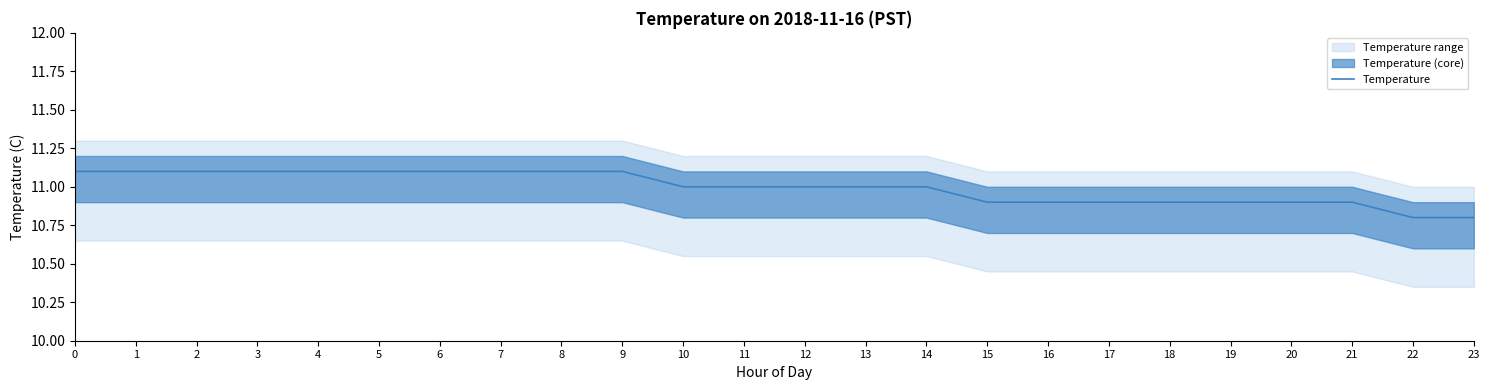

Rank the categories by value from highest to lowest.

0, 1, 2, 3, 4, 5, 6, 7, 8, 9, 10, 11, 12, 13, 14, 15, 16, 17, 18, 19, 20, 21, 22, 23